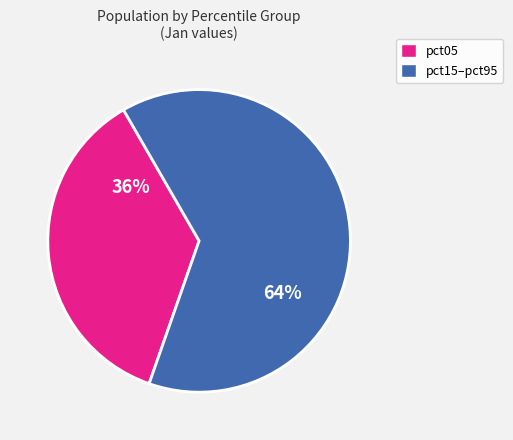

Is there any slice that represents more than half of the pie?

Yes